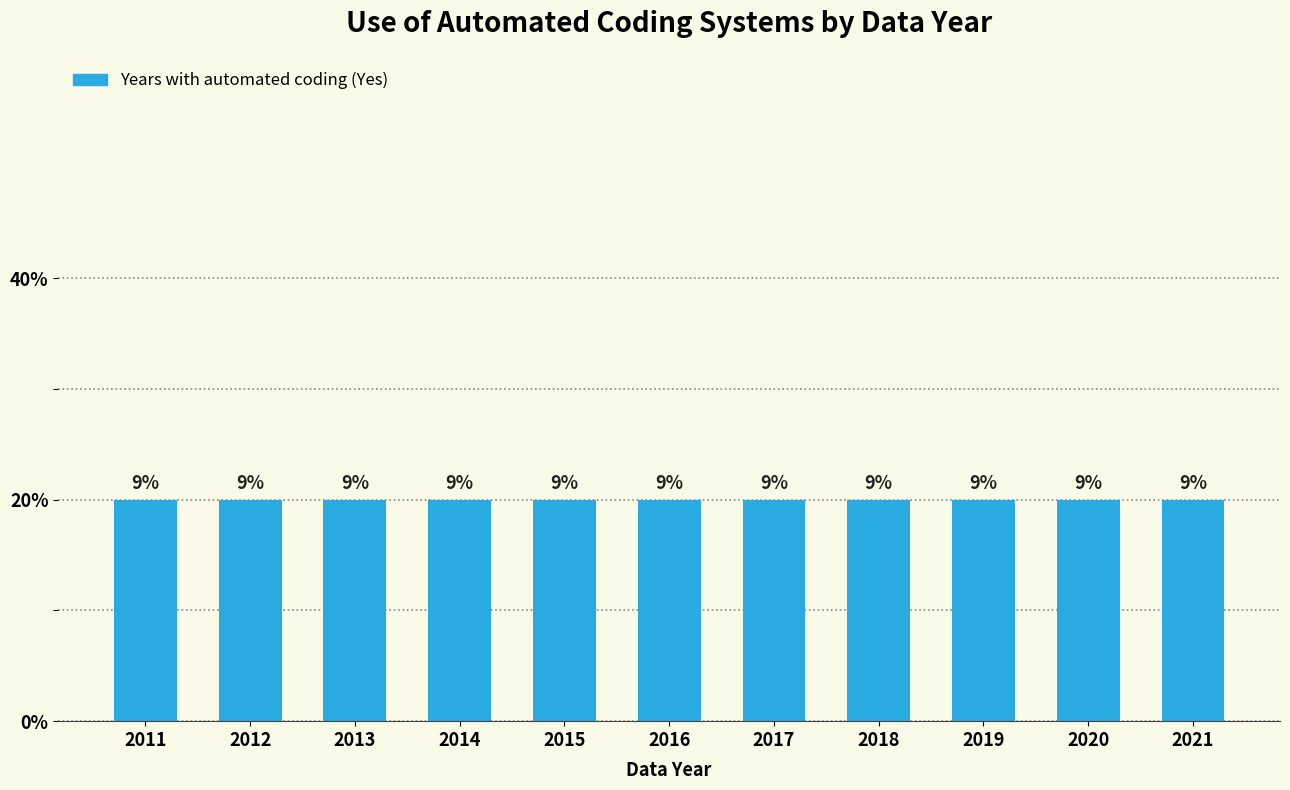

How many bars are there in total?

11